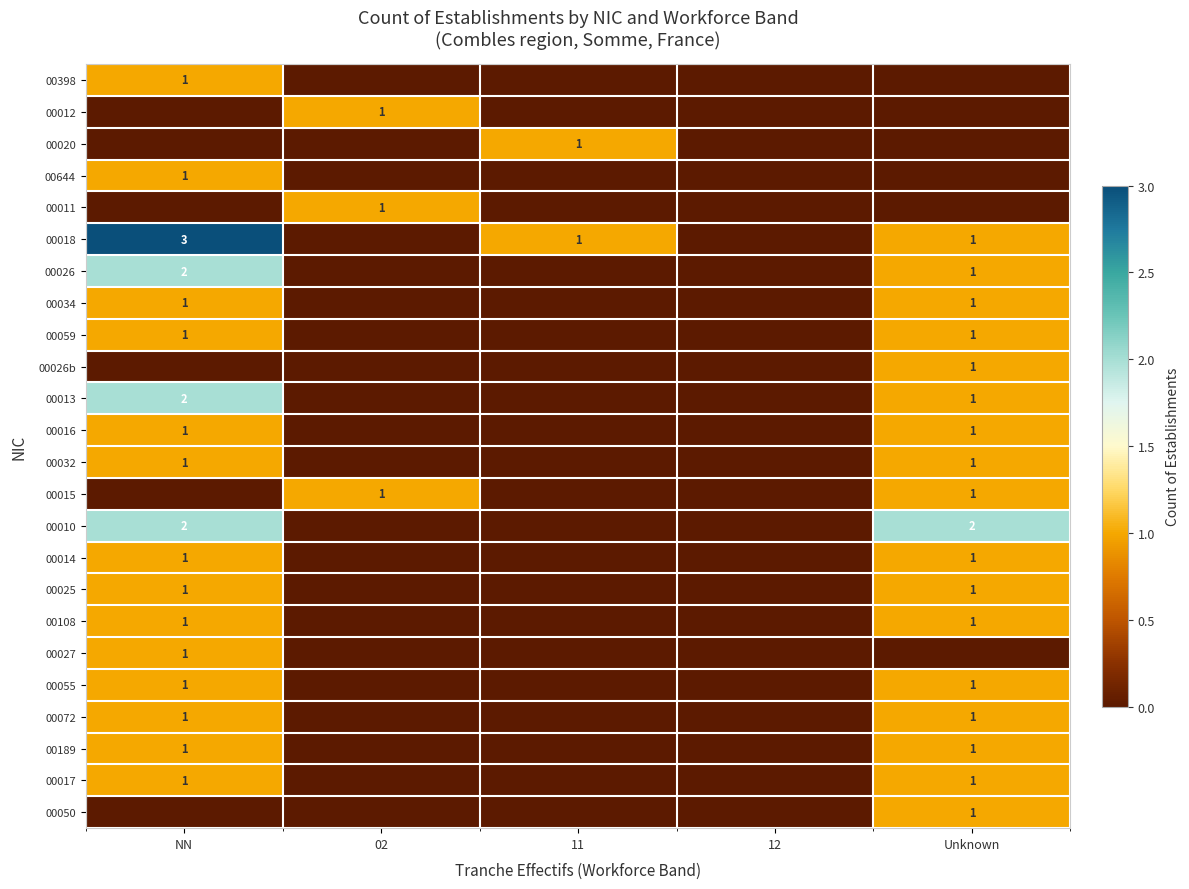

Is it true that 00034 equals 2 at Unknown?

False